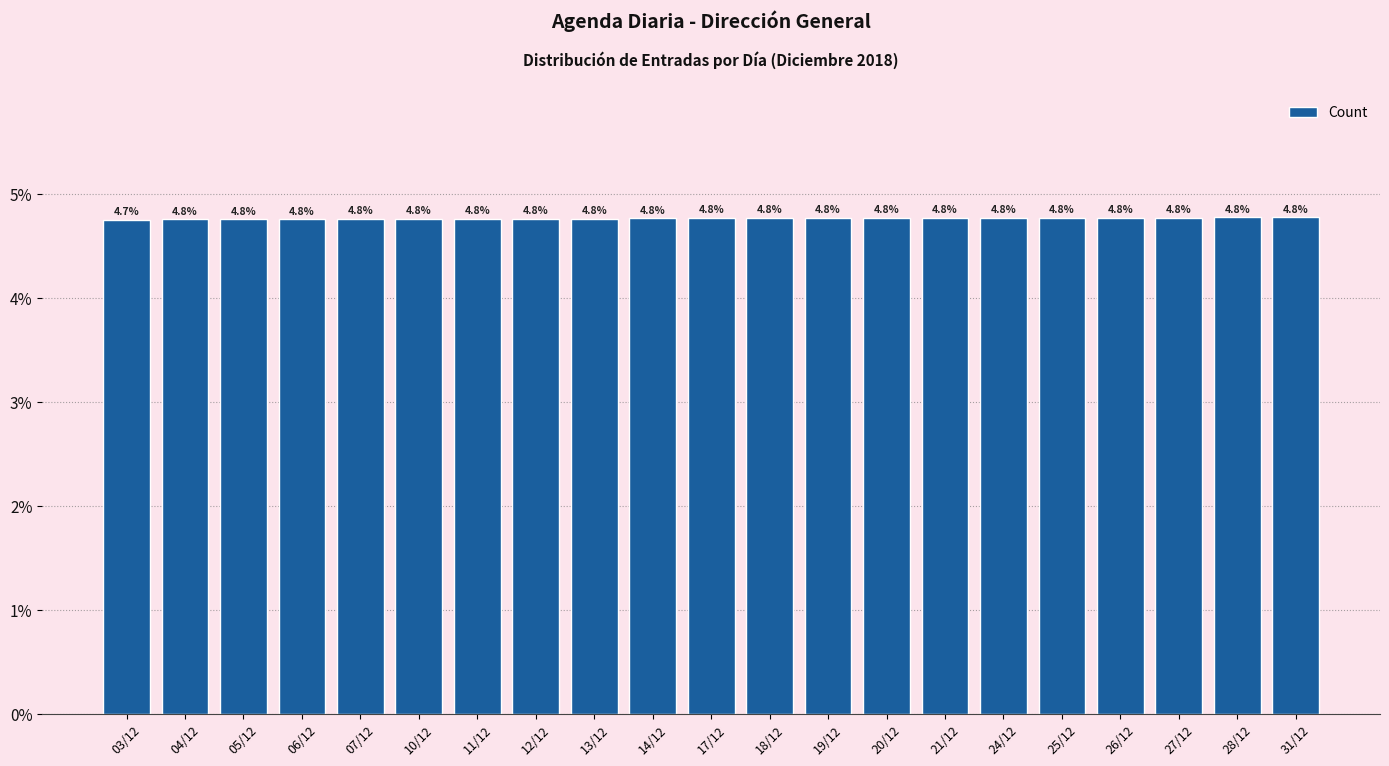

Is it true that the value at 27/12 is 7.3?

False